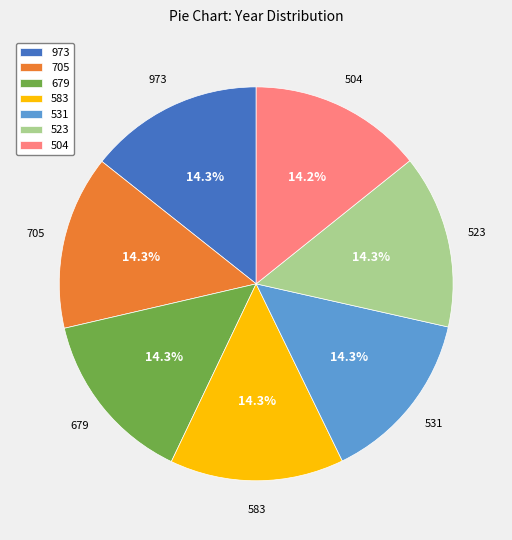

What percentage is the 504 slice, to the nearest percent?

14%